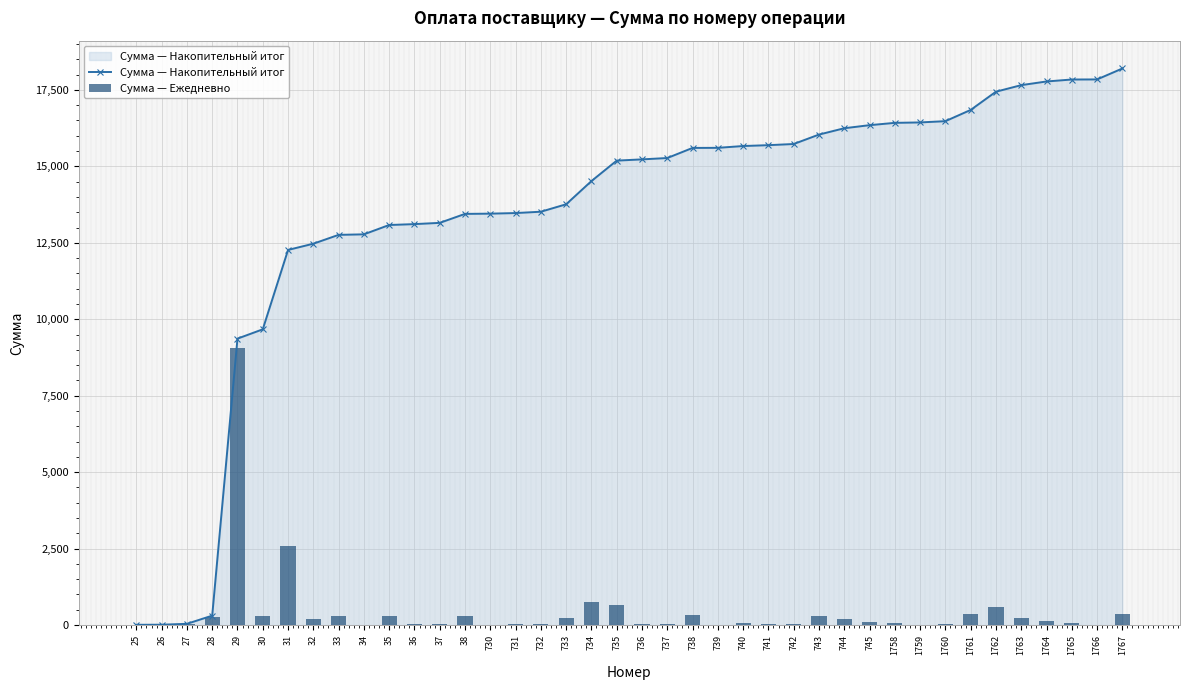

Where is Сумма — Ежедневно nearest to the value 4531?

31